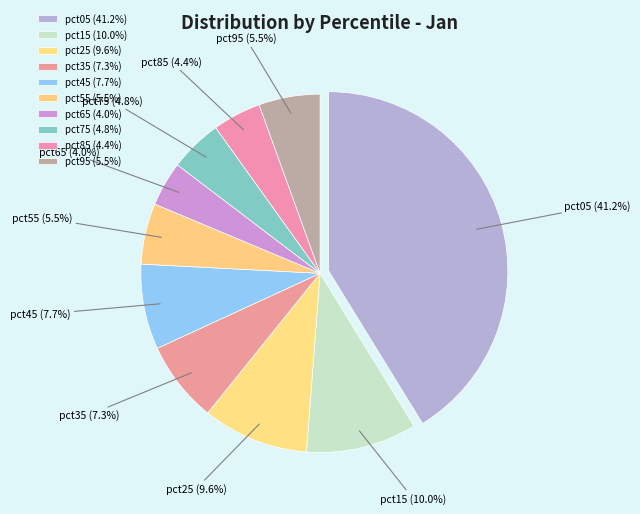

Between pct55 and pct15, which is larger?

pct15